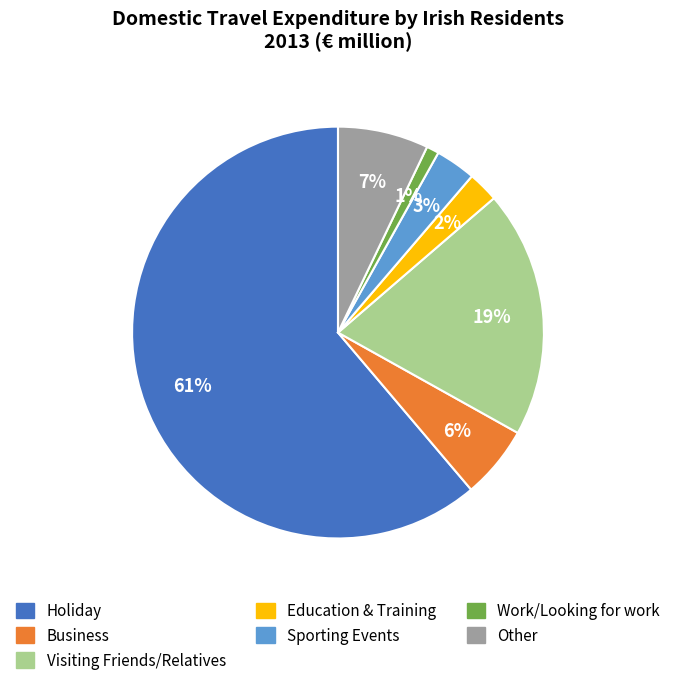

Which has a higher value, Other or Sporting Events?

Other